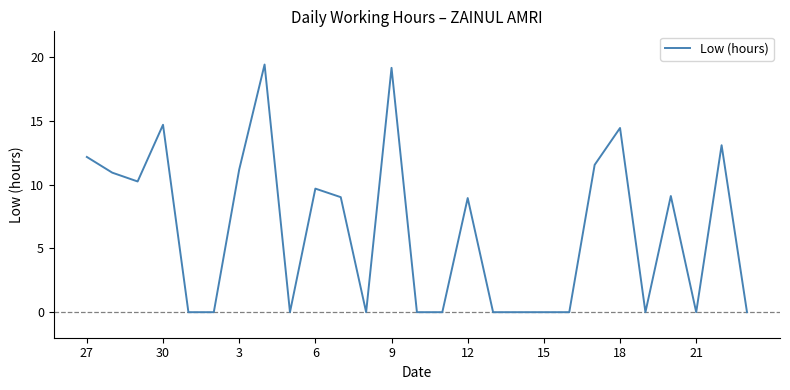

Does the chart have visible grid lines?

No